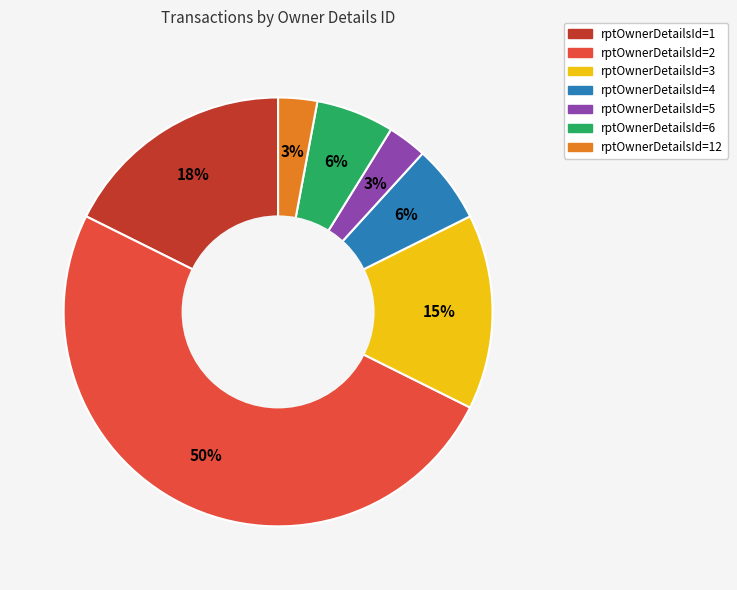

How many segments does this pie chart have?

7